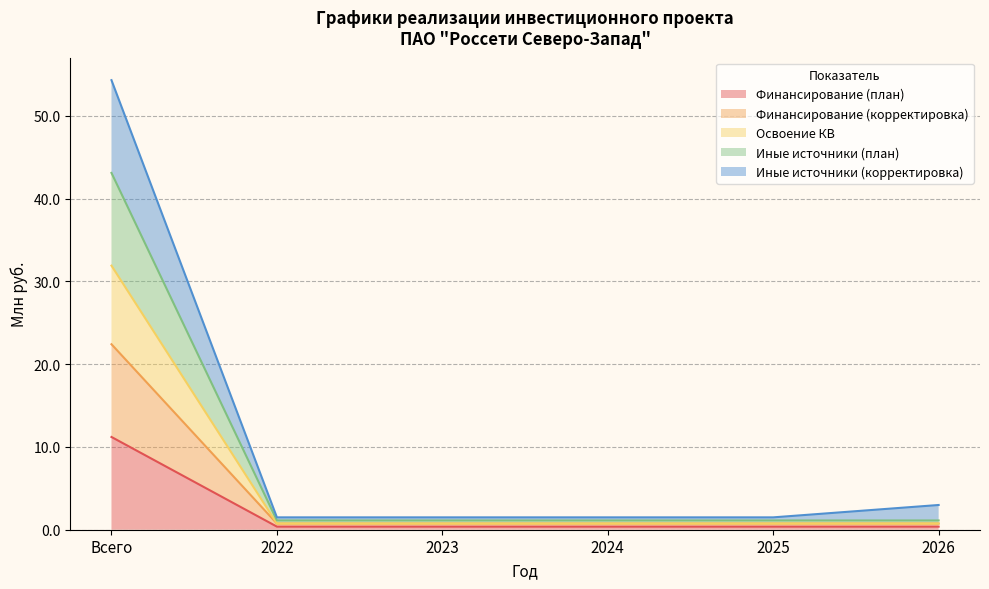

What is the average value of the Иные источники (корректировка) series?

10.5